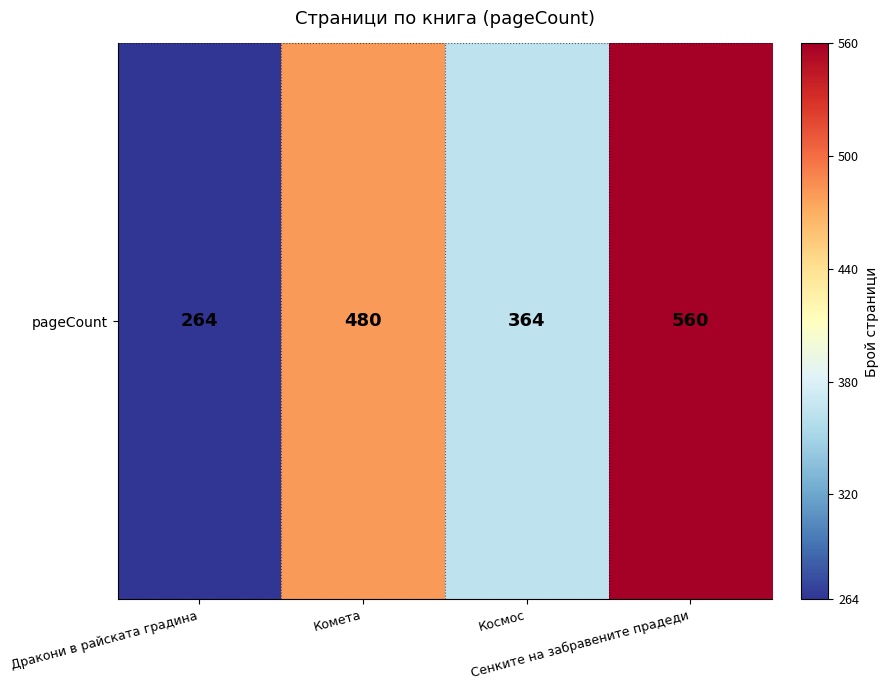

Where does the data first go above 480?

Сенките на забравените прадеди